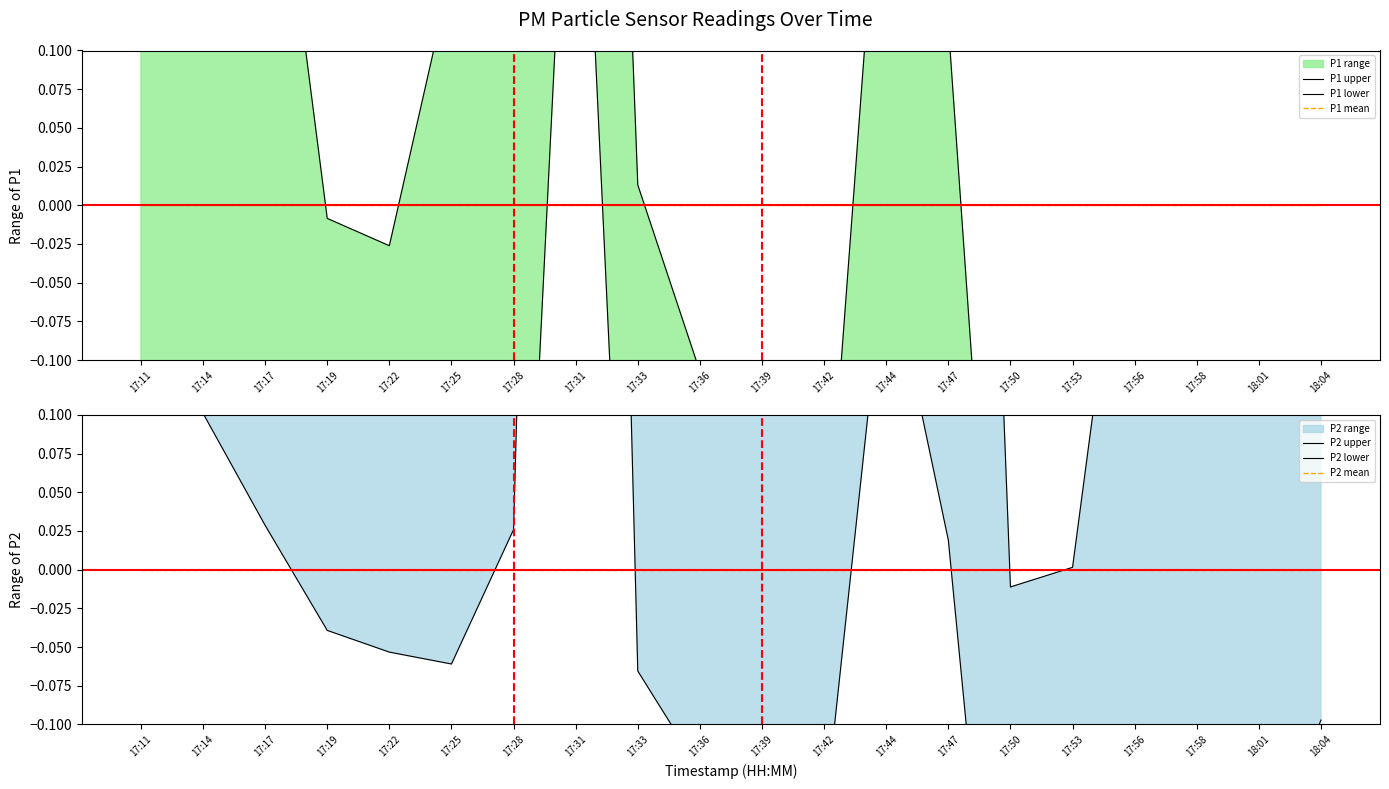

Where is the first local minimum for P1 upper?

17:14